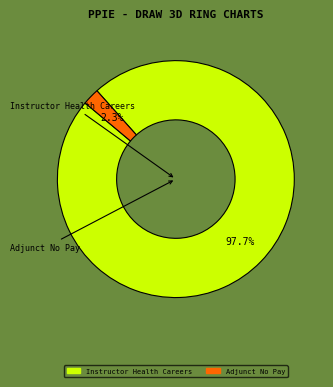

To the nearest percent, what percentage of the pie is Adjunct No Pay?

2%